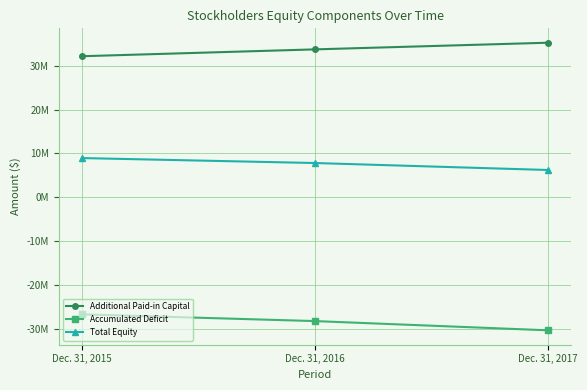

Reading left to right, extract all data points from this chart.

Additional Paid-in Capital: Dec. 31, 2015=32185499	Dec. 31, 2016=33747137	Dec. 31, 2017=35267919
Accumulated Deficit: Dec. 31, 2015=-26719890	Dec. 31, 2016=-28259093	Dec. 31, 2017=-30363122
Total Equity: Dec. 31, 2015=8942496	Dec. 31, 2016=7812179	Dec. 31, 2017=6220539